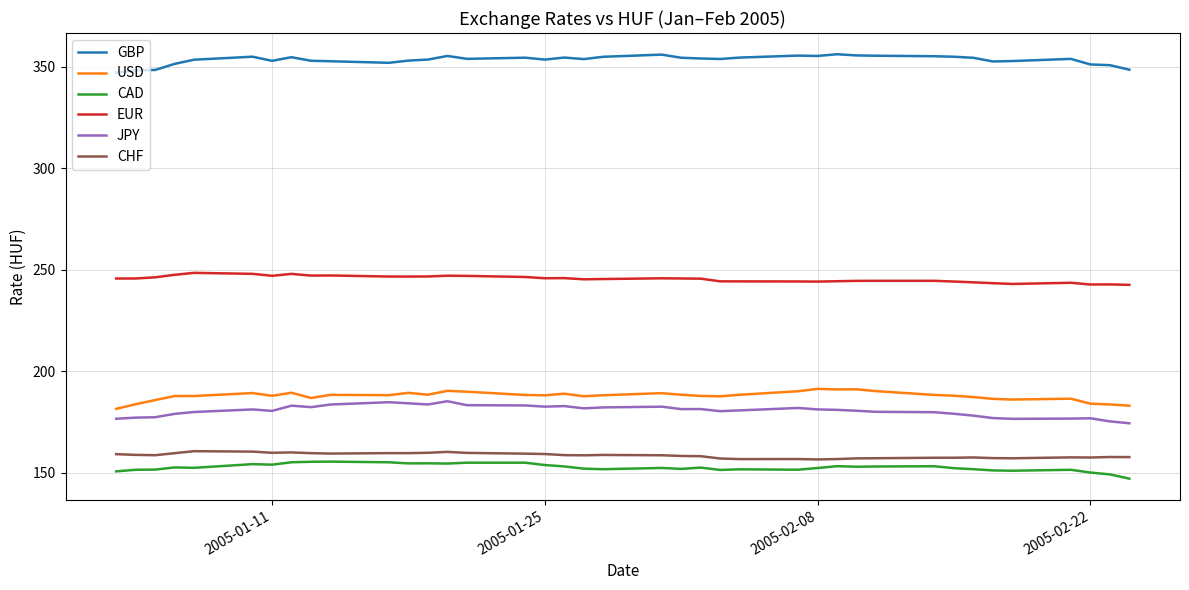

True or false: GBP and CAD intersect in this chart.

False